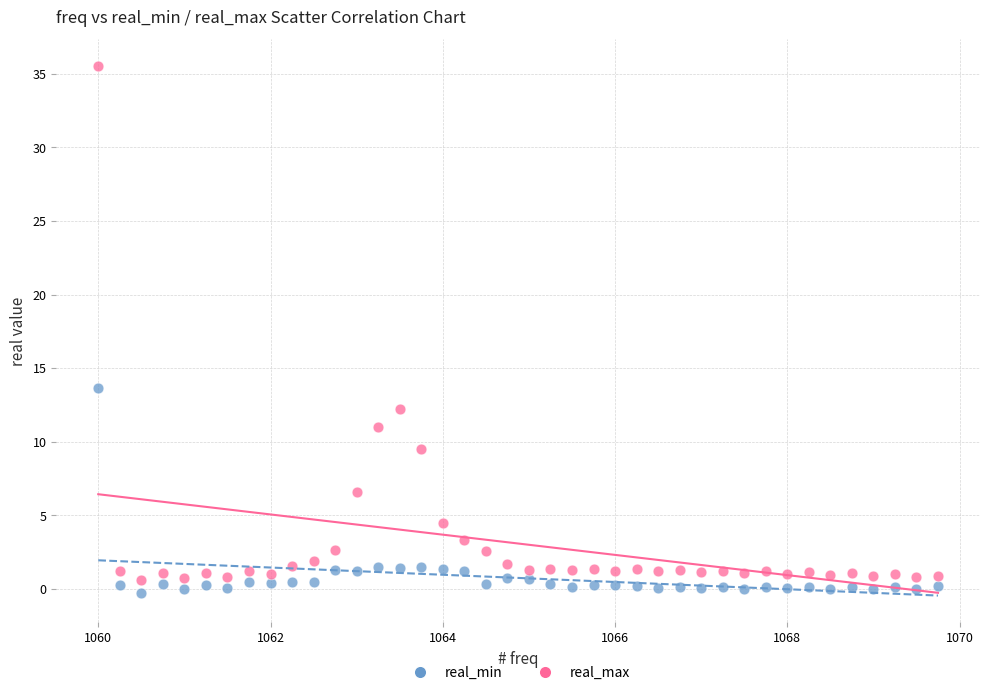

What are all the series names shown in the legend?

real_min, real_max